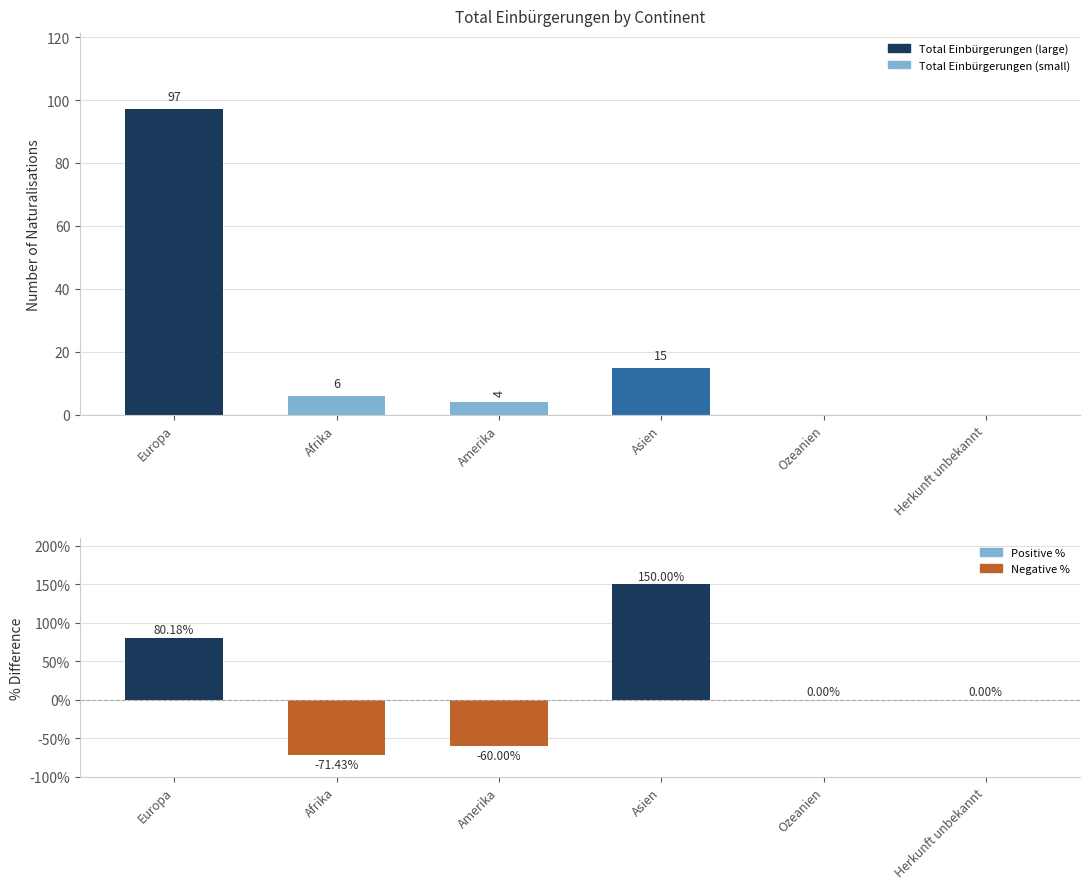

What is the value of the Total Einbürgerungen bar at the 4th from the left?

15.0